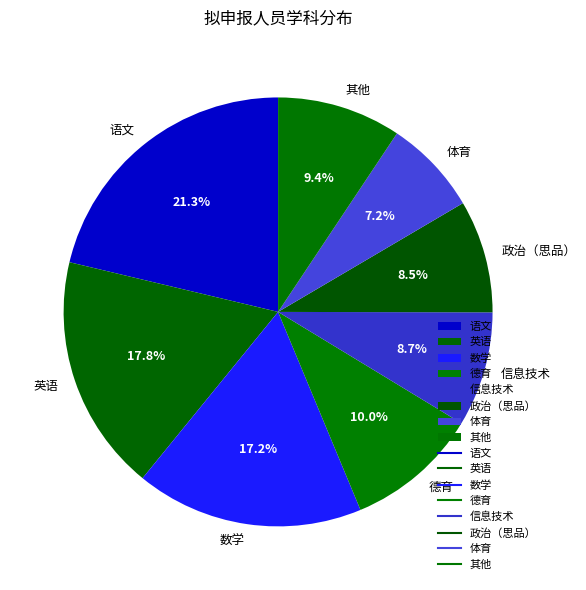

Is there a majority slice in this chart?

No